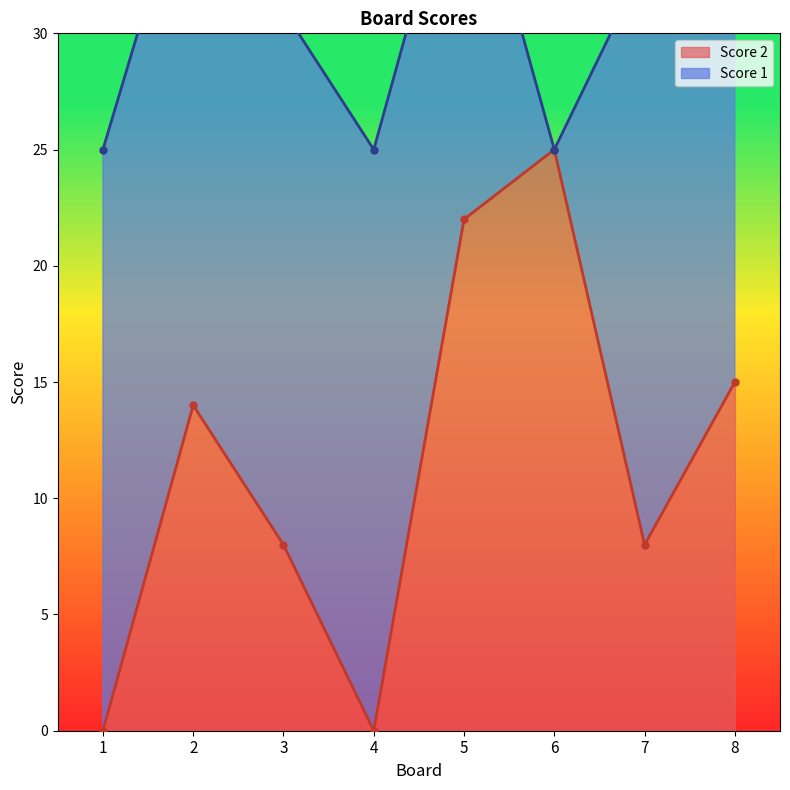

What is the change in value from 1 to 6?

+25